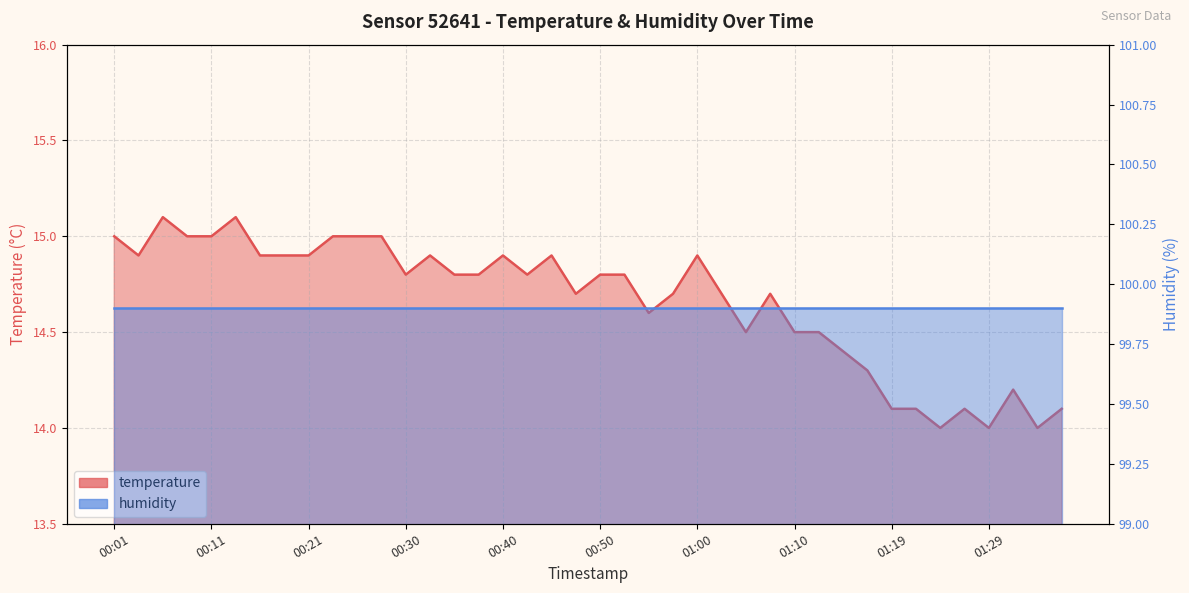

List the labels in order of value, largest first.

00:06, 00:13, 00:01, 00:08, 00:11, 00:23, 00:26, 00:28, 00:04, 00:16, 00:18, 00:21, 00:33, 00:40, 00:45, 01:00, 00:30, 00:35, 00:38, 00:43, 00:50, 00:52, 00:48, 00:57, 01:02, 01:07, 00:55, 01:05, 01:10, 01:12, 01:14, 01:17, 01:32, 01:19, 01:22, 01:27, 01:36, 01:24, 01:29, 01:34